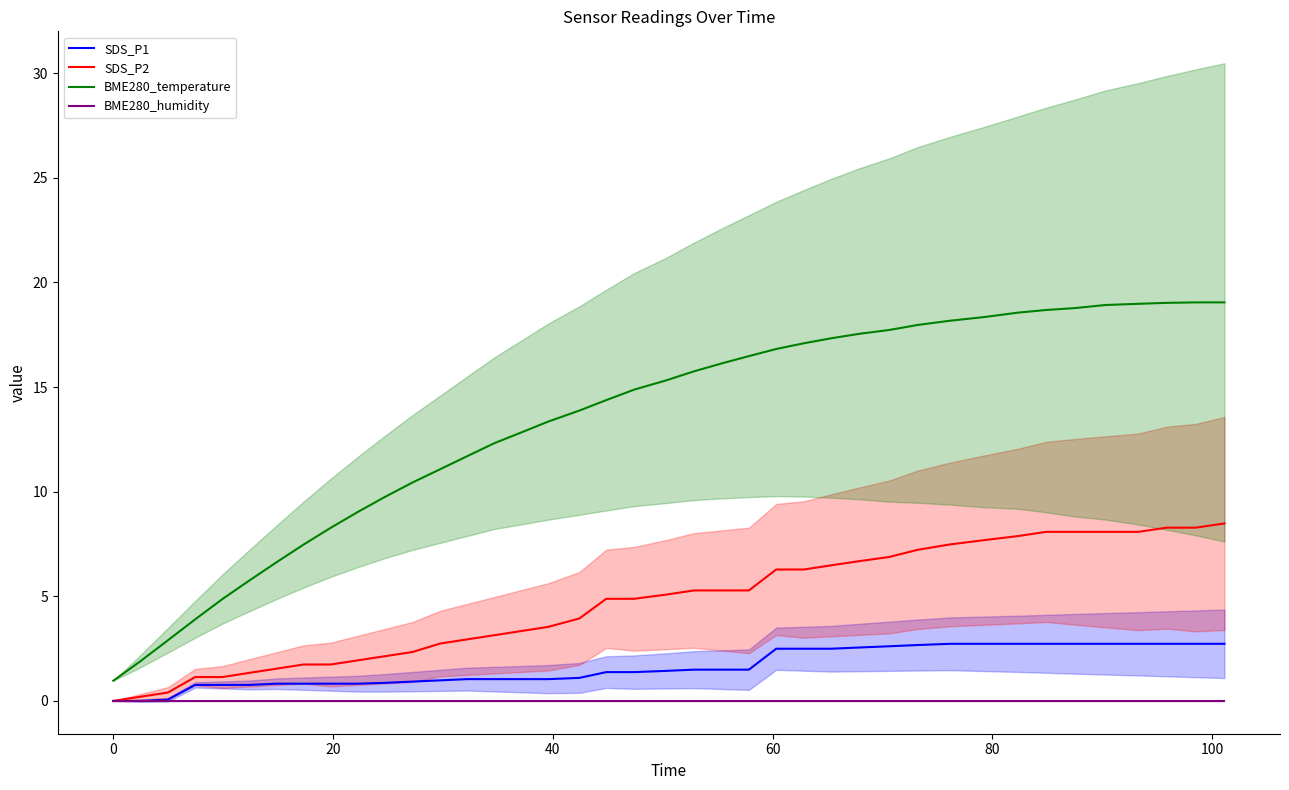

True or false: BME280_temperature and SDS_P2 cross at least once.

False